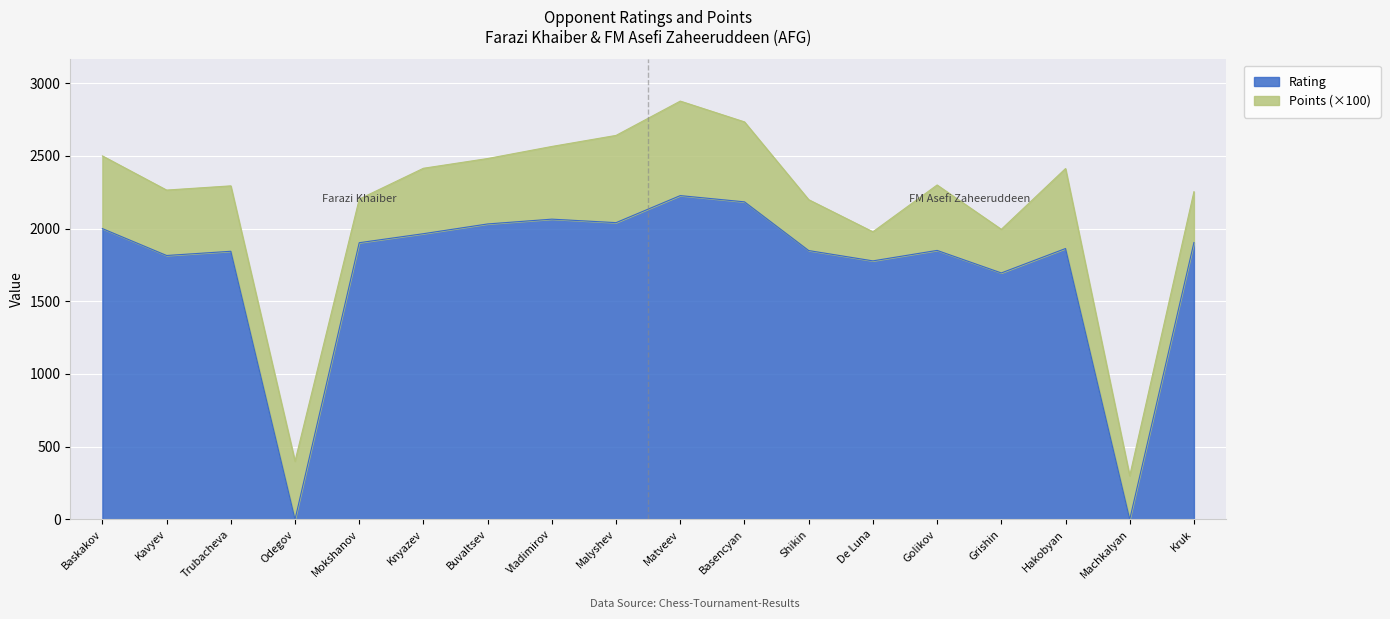

Reading left to right, extract all data points from this chart.

Baskakov=2000	Kavyev=1815	Trubacheva=1844	Odegov=0	Mokshanov=1903	Knyazev=1965	Buvaltsev=2032	Vladimirov=2065	Malyshev=2041	Matveev=2227	Basencyan=2184	Shikin=1849	De Luna=1778	Golikov=1850	Grishin=1695	Hakobyan=1863	Machkalyan=0	Kruk=1904